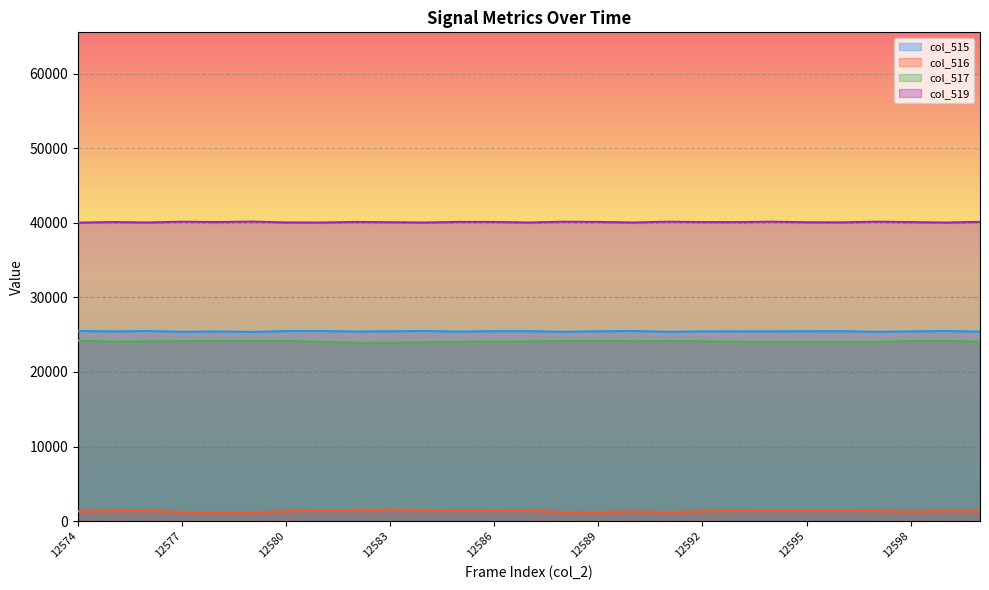

Is the value of col_516 at 12584 greater than the value of col_519 at 12587?

No